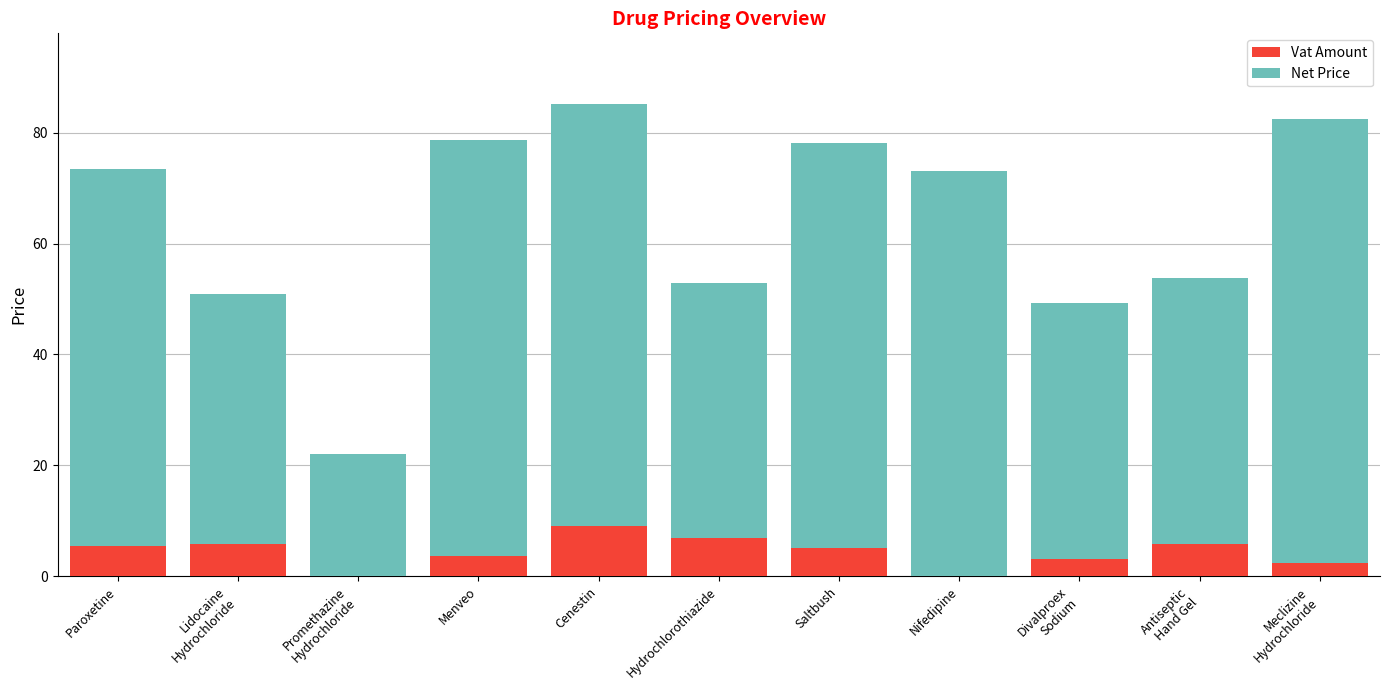

What value does the Vat Amount series have at Cenestin?

9.1